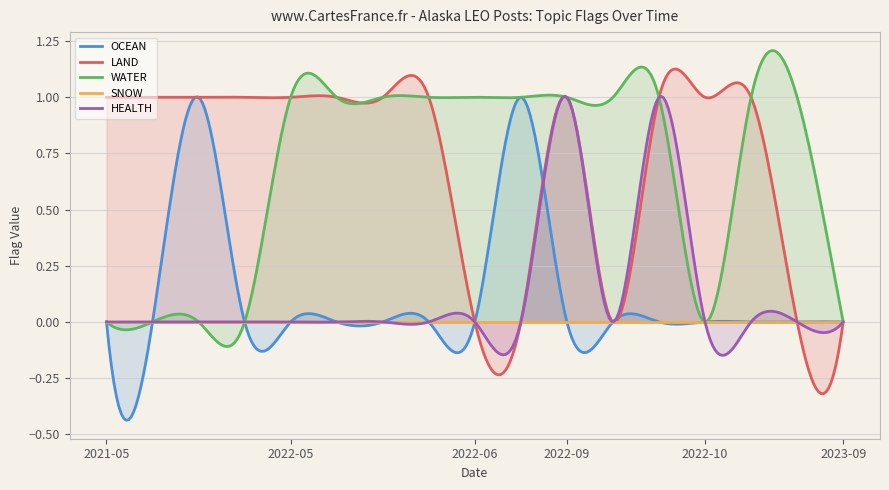

How many lines are shown in the chart?

5